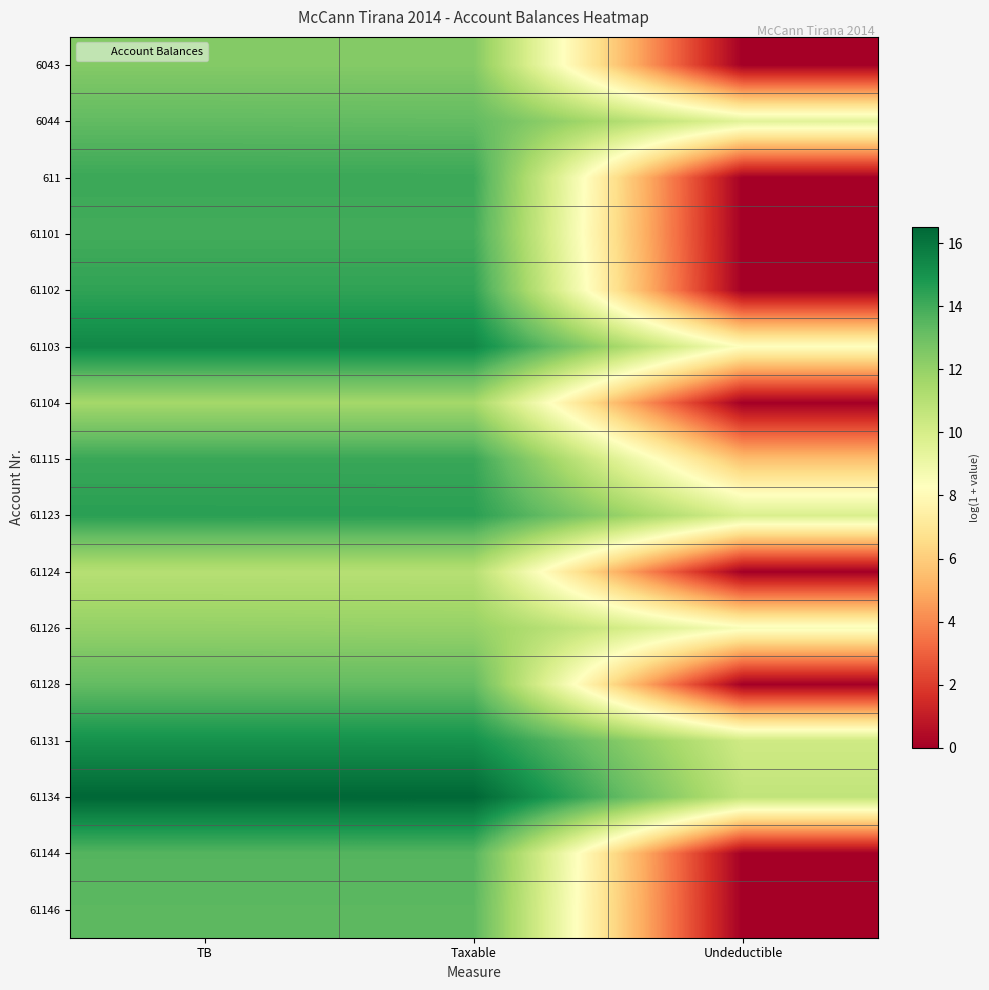

What is the spread (max minus min) of values at Taxable?

5.5